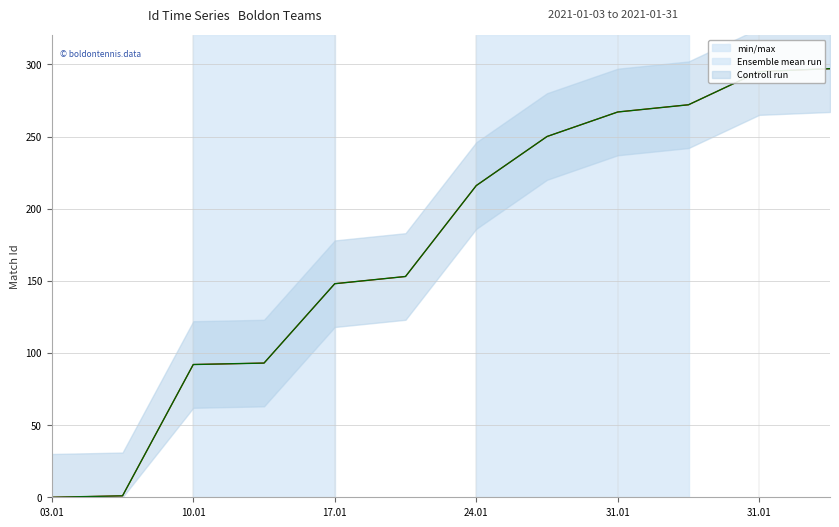

Count the number of categories in the chart.

12